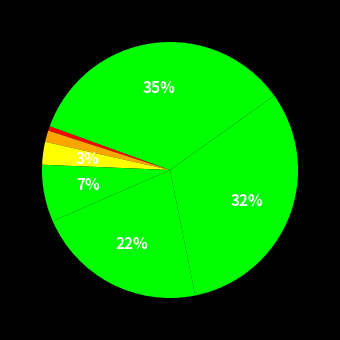

How many slices are in this pie chart?

7